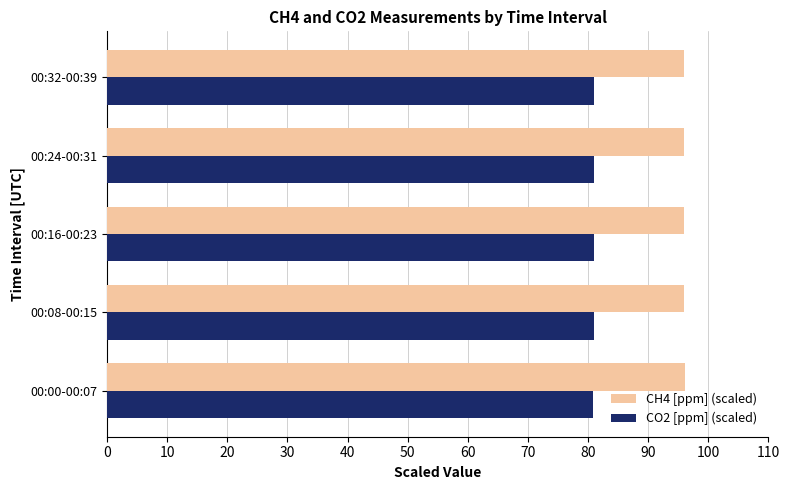

What is the lowest value of the CO2 [ppm] (scaled) series?

80.9